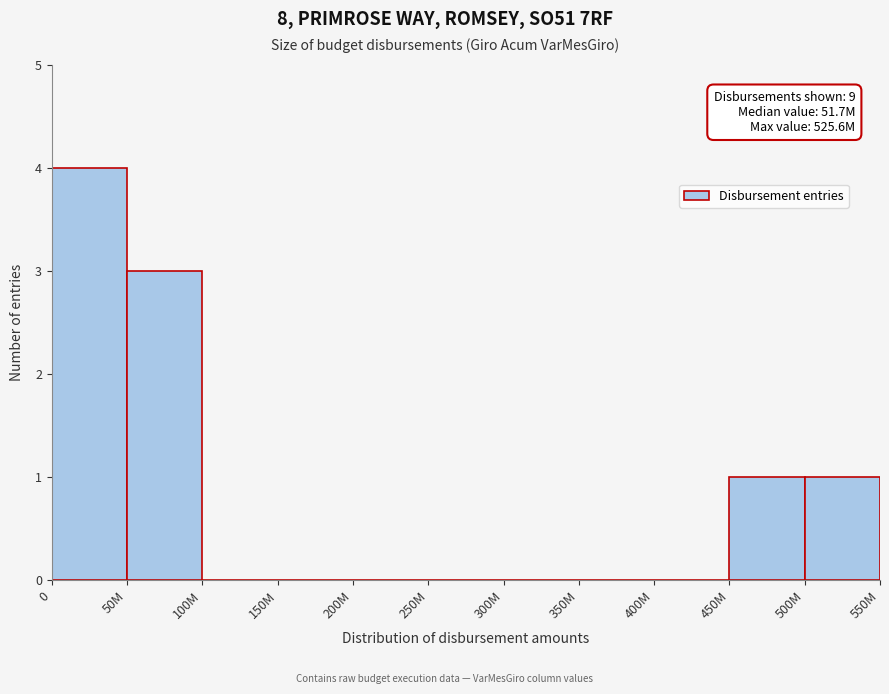

Reading right to left, transcribe all the data shown in this chart.

500M=1	450M=1	400M=0	350M=0	300M=0	250M=0	200M=0	150M=0	100M=0	50M=3	0=4